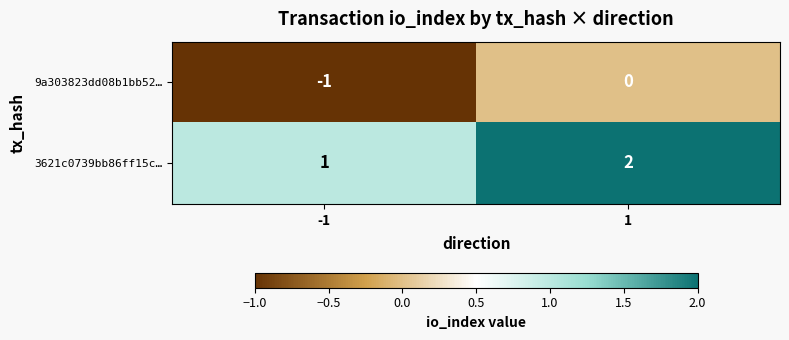

Rank the series at -1 from lowest to highest value.

9a303823dd08b1bb52…, 3621c0739bb86ff15c…